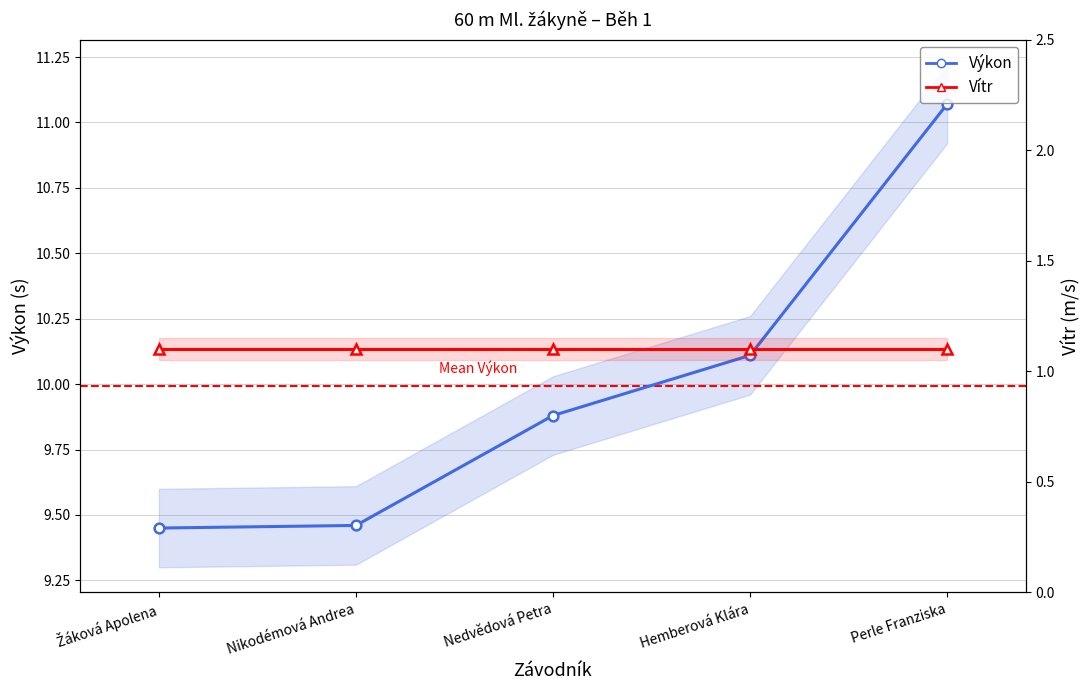

The Výkon series shows 9.5 at Nikodémová Andrea. True or false?

True